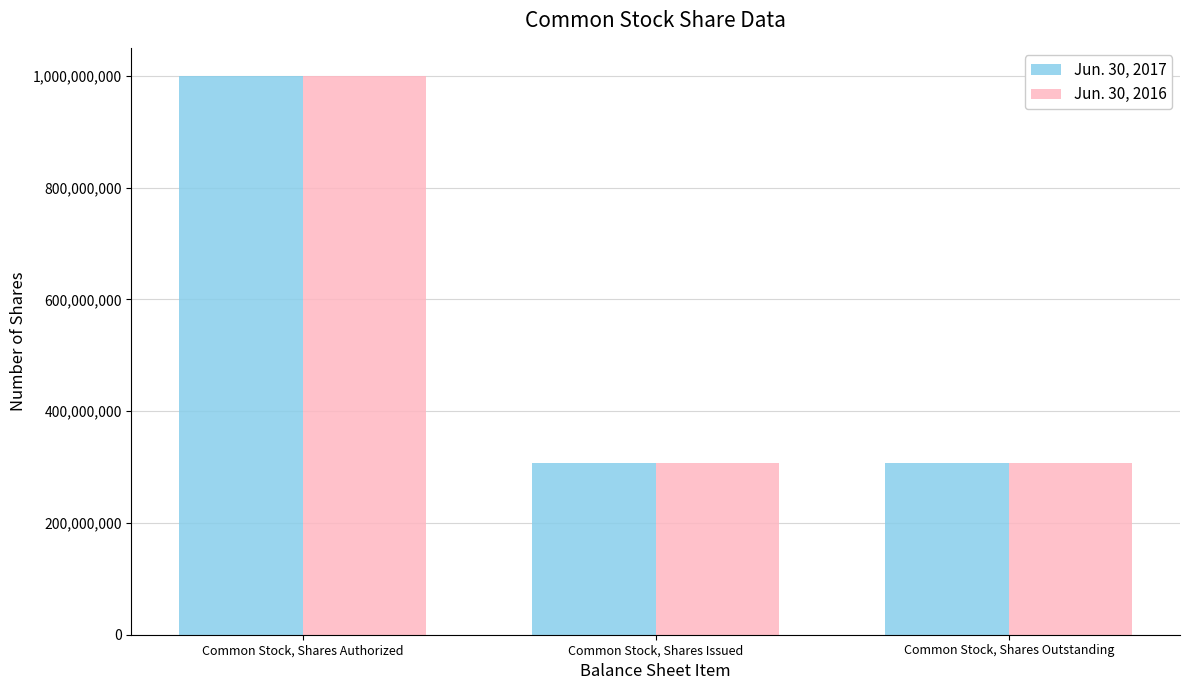

What are all the series names shown in the legend?

Jun. 30, 2017, Jun. 30, 2016